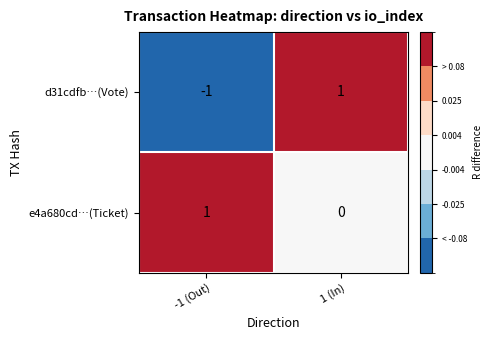

Reading left to right, extract all data points from this chart.

d31cdfb…(Vote): -1	1
e4a680cd…(Ticket): 1	0